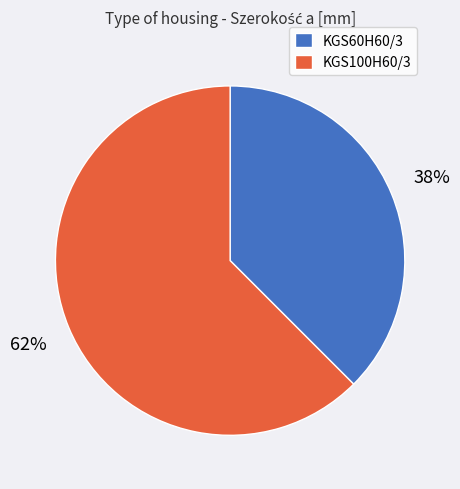

Count the number of slices in the pie.

2